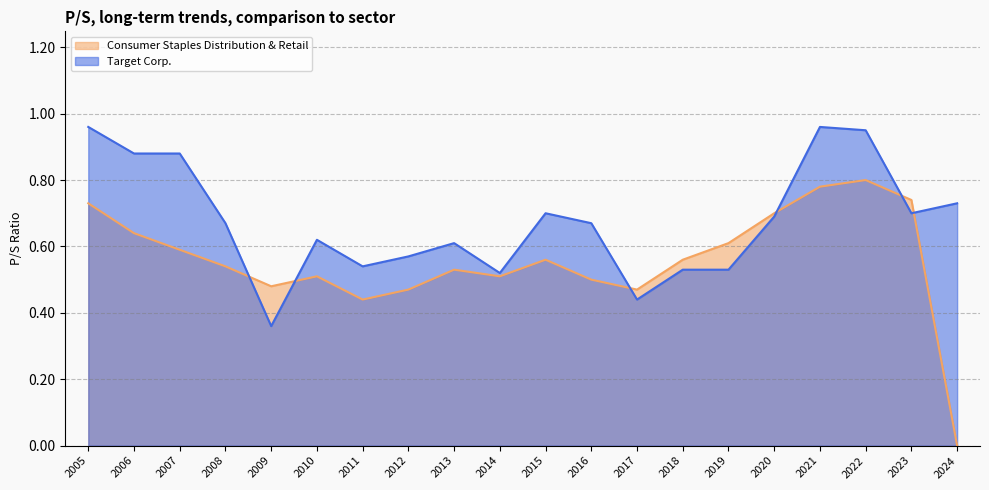

At which category does the chart reach its minimum across all series?

2024